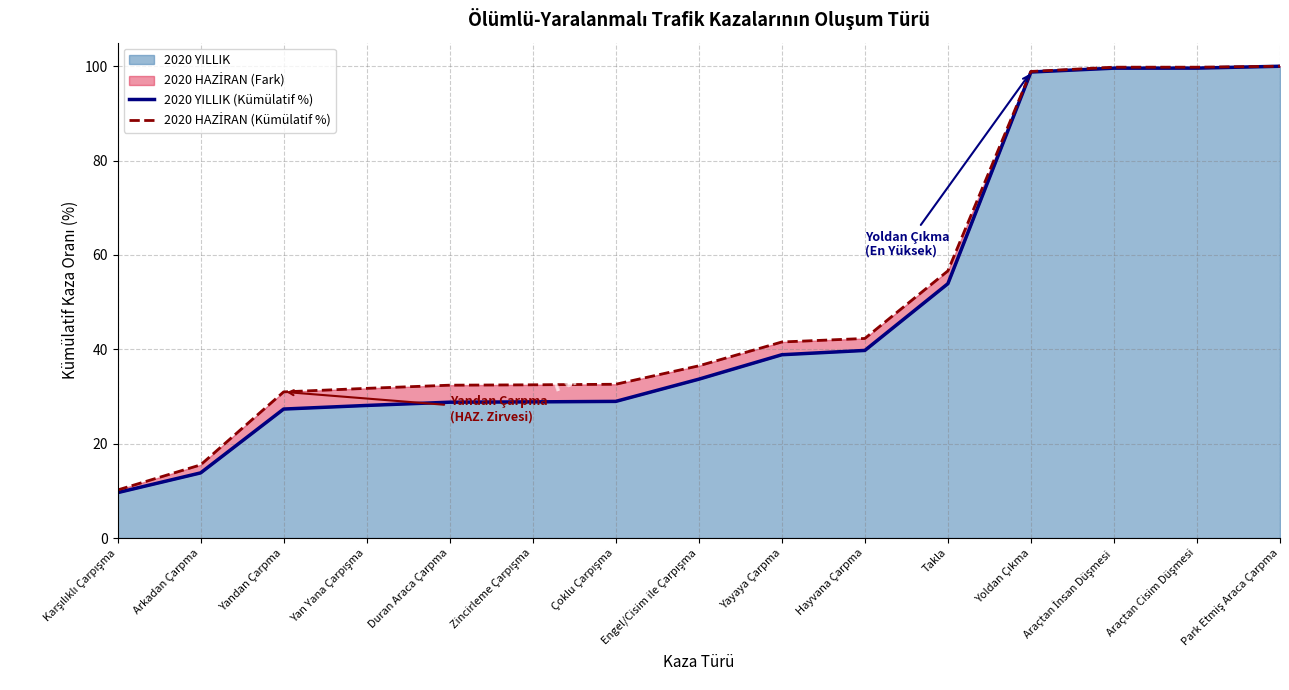

Between Yan Yana Çarpışma and Takla, which series saw the biggest shift?

2020 YILLIK (Kümülatif %)